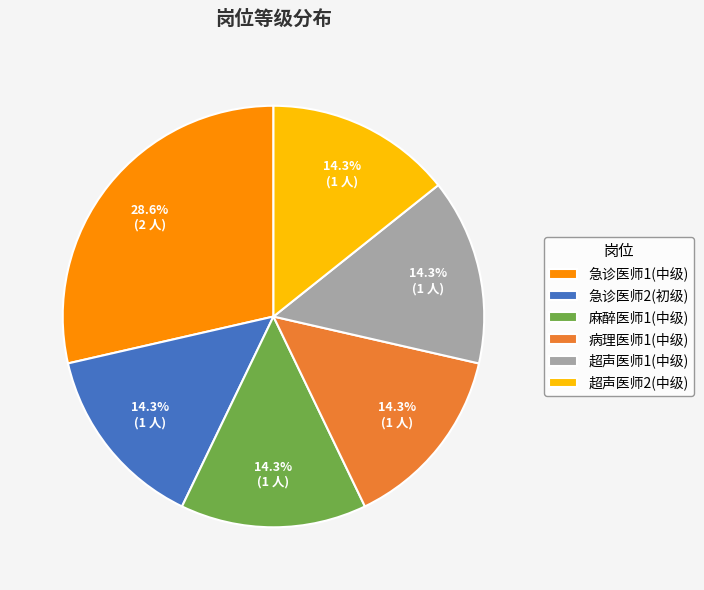

What is the largest slice in the pie chart?

急诊医师1(中级)